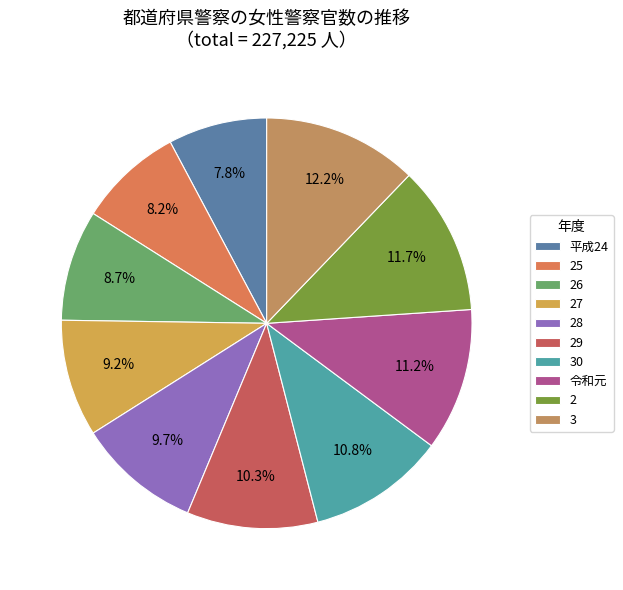

To the nearest percent, what is the combined percentage of 平成24 and 30?

19%